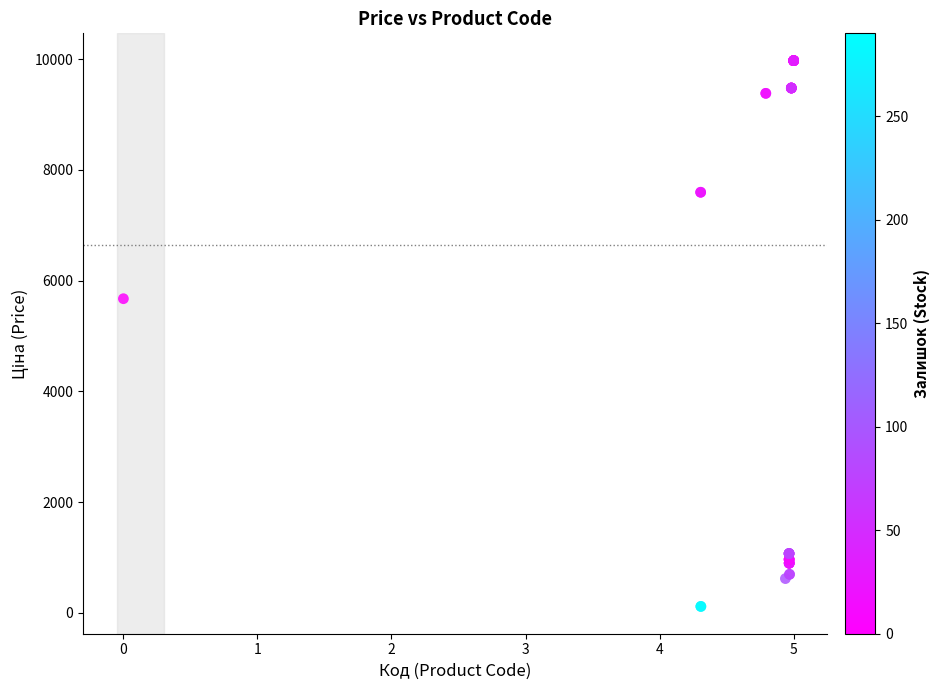

What Y value in the scatter plot is closest to 5044?

5673.8